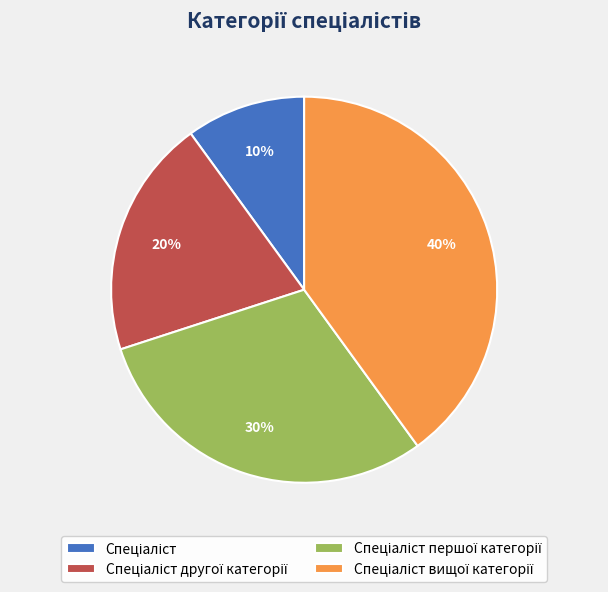

To the nearest percent, what is the difference between the largest and smallest slice percentages?

30%